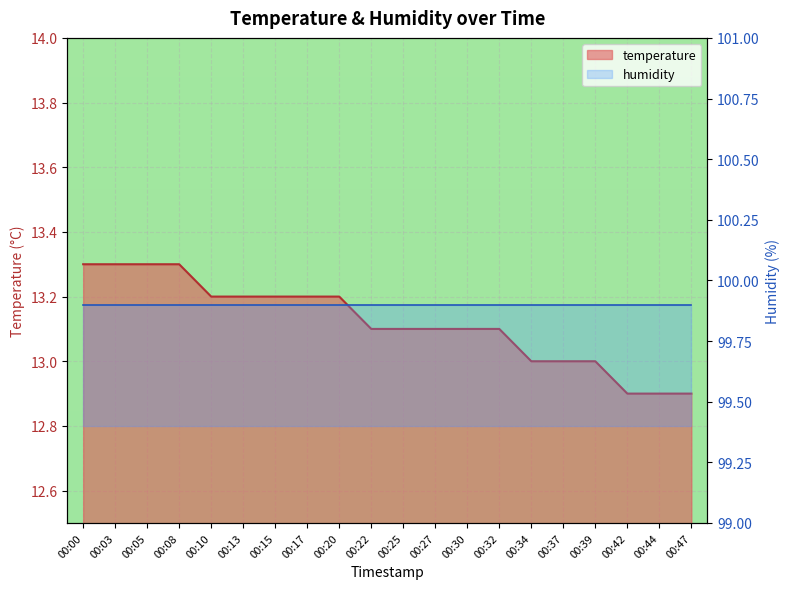

What is the average value?

13.1